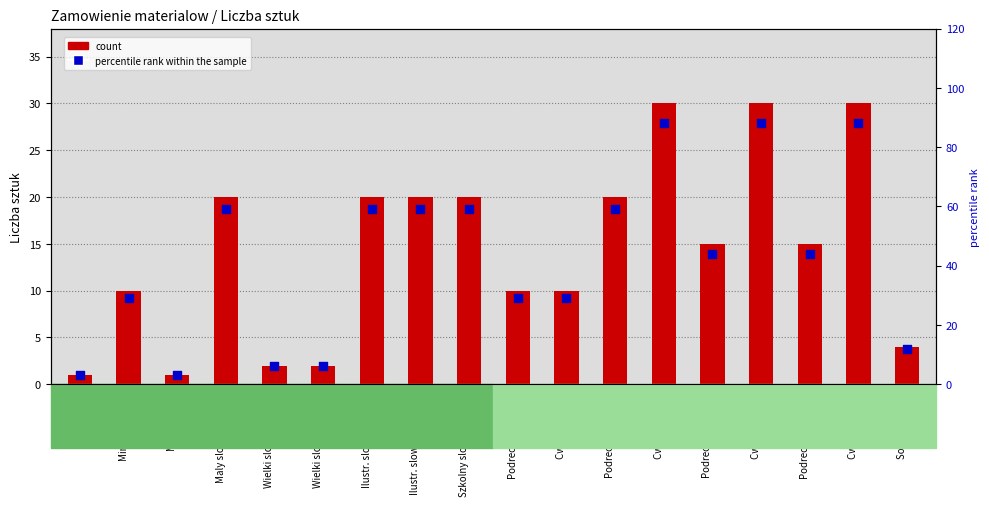

What are all the series names shown in the legend?

count, percentile rank within the sample